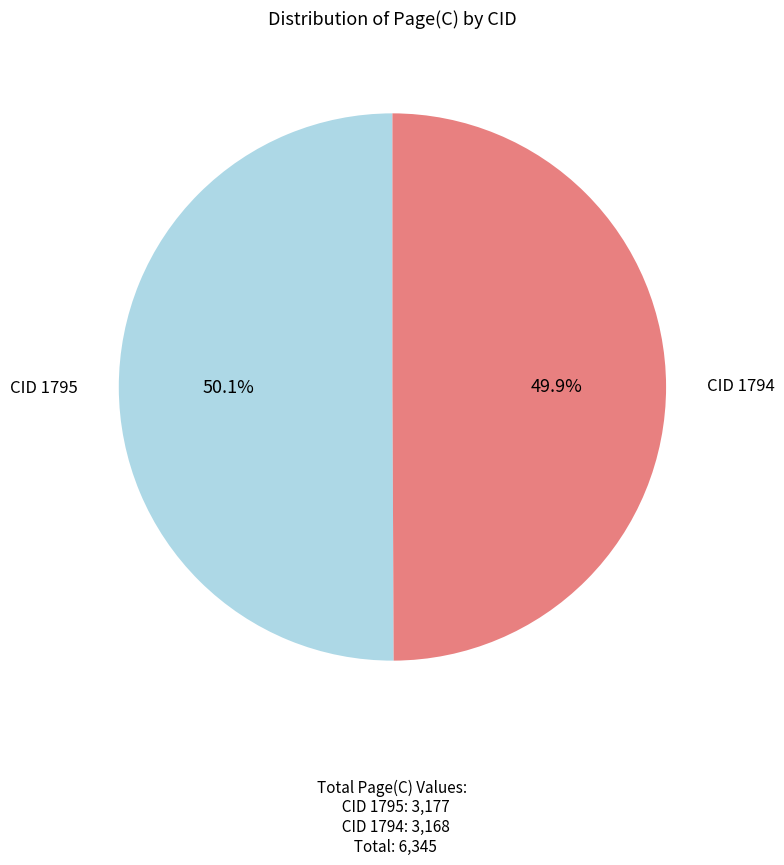

How many slices are in this pie chart?

2